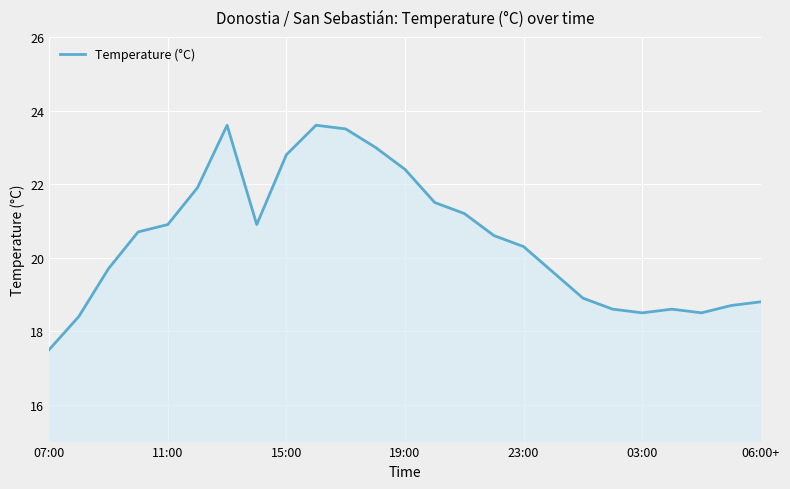

What is the maximum value shown in the chart?

23.6